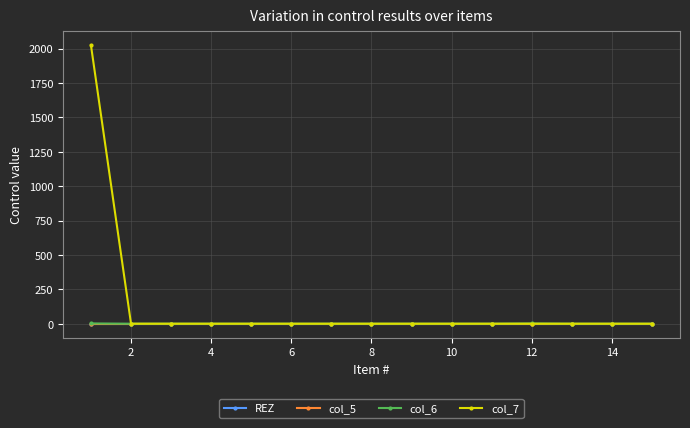

What is the highest value of the col_7 series?

2024.9